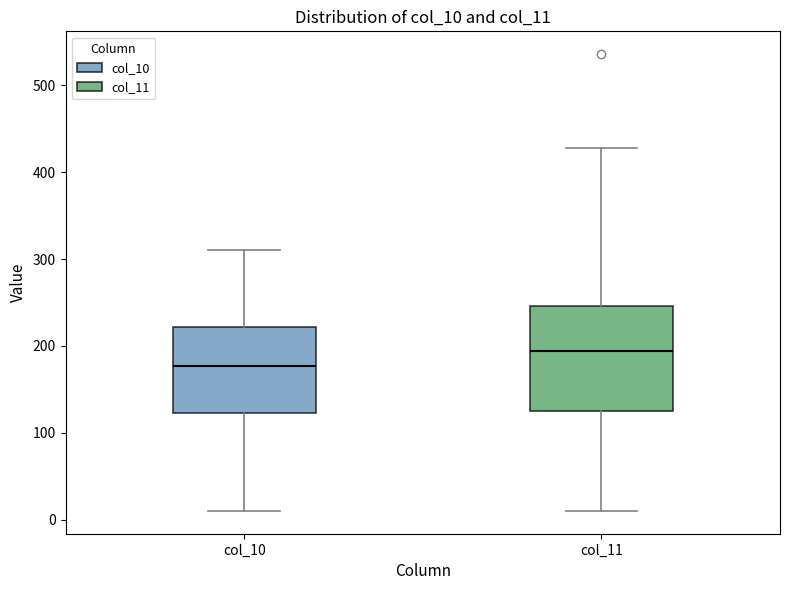

Where does the upper whisker of the box for col_10 end on the y-axis? The values are not printed on the chart, so give them approximately, as read against the axis.

310